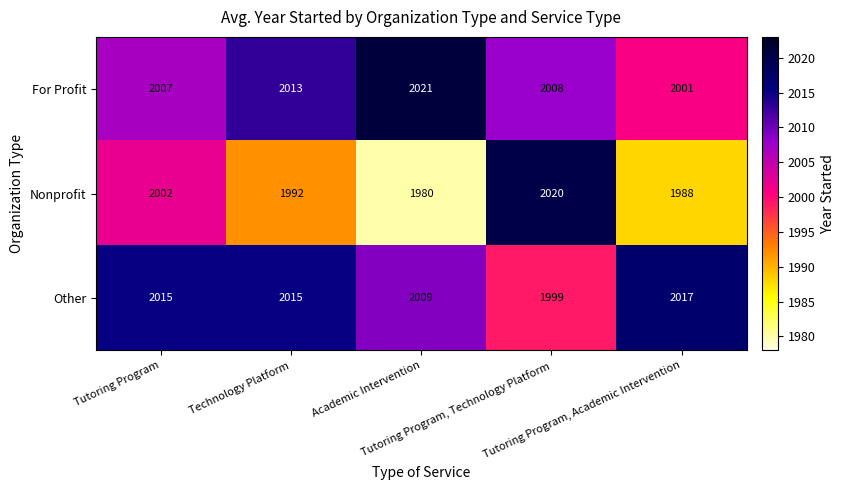

Which series has the largest range (max minus min)?

Nonprofit